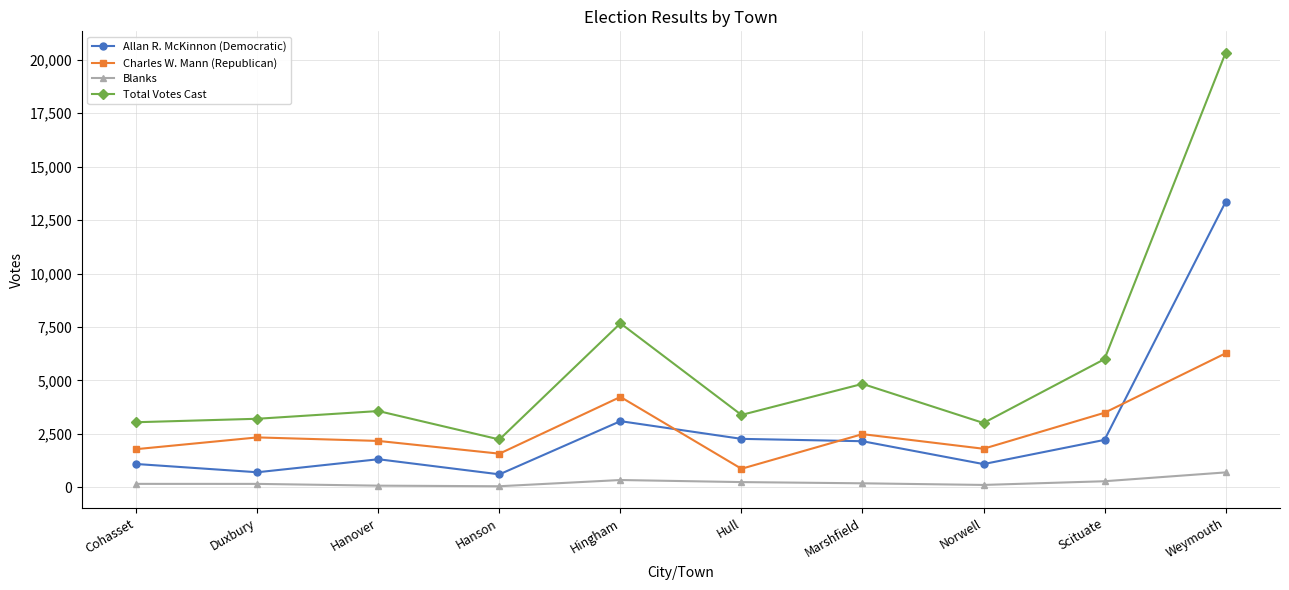

What value does the Blanks series have at Marshfield?

191